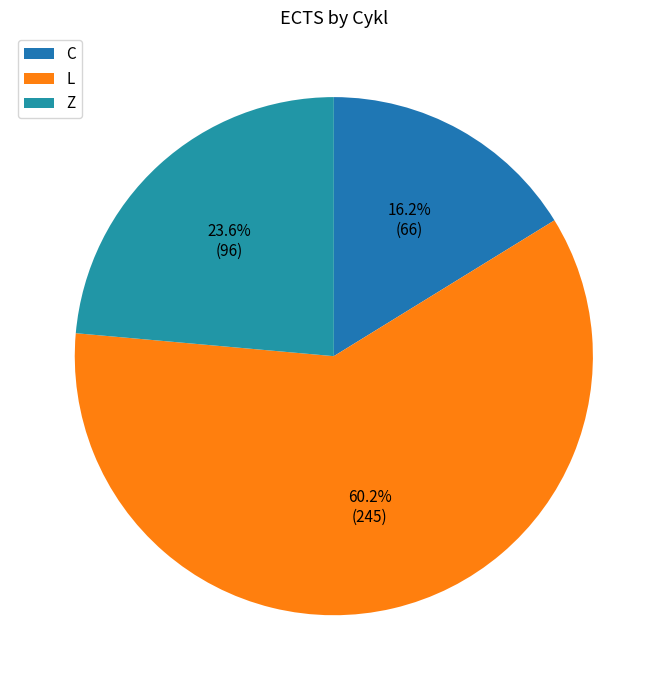

Which has a higher value, L or Z?

L